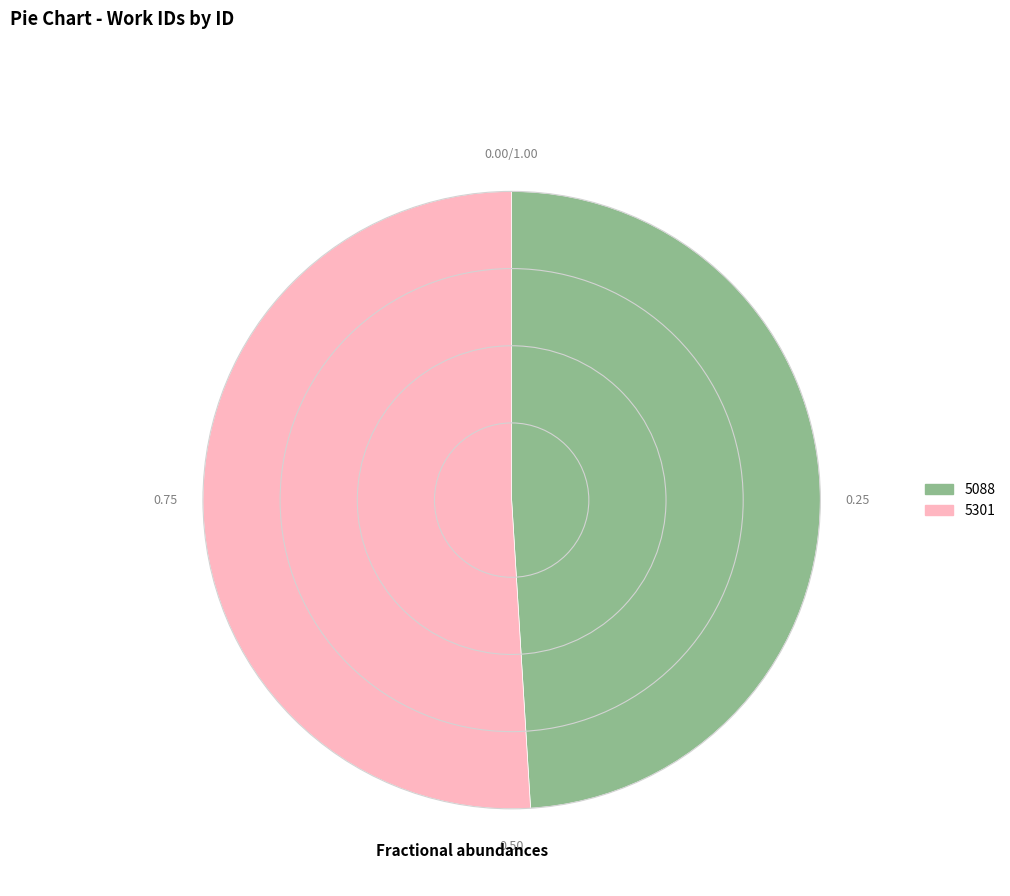

How many slices are in this pie chart?

2